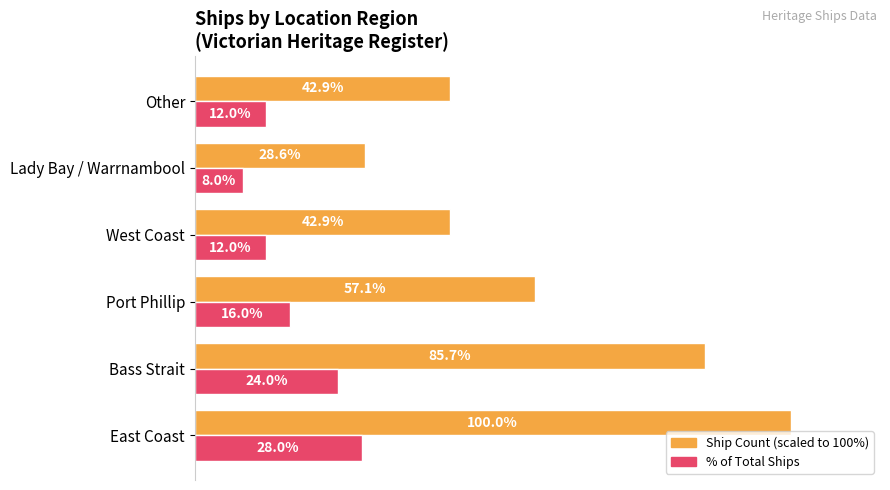

At which category is the sum across all series the highest?

East Coast